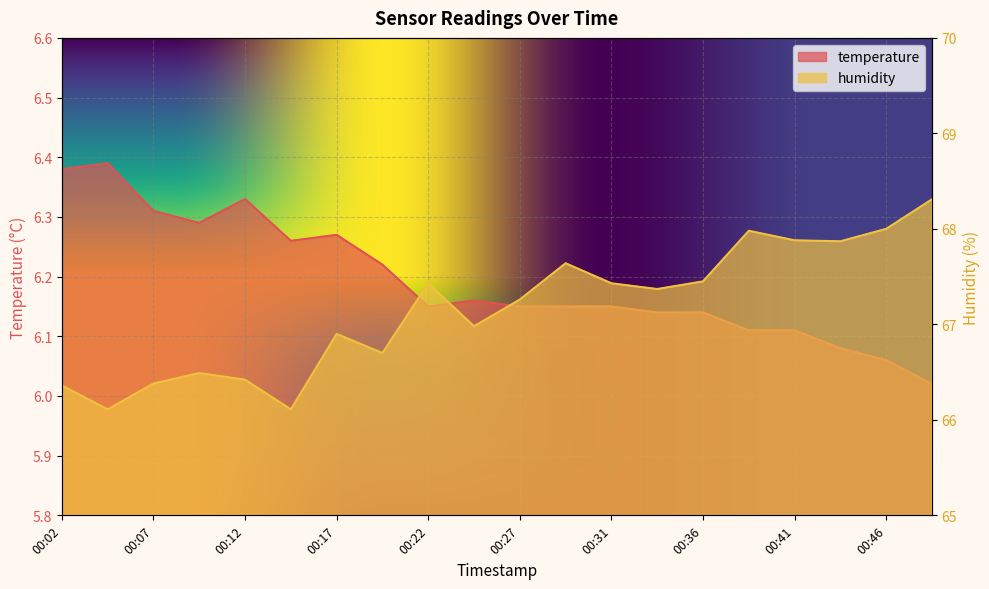

At 00:36, list the series in order from smallest to largest.

temperature, humidity